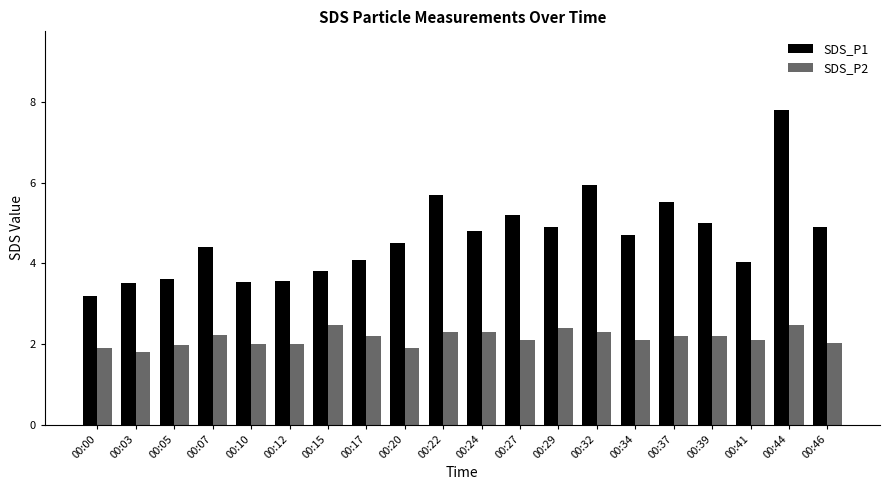

Rank the series by their maximum value, from highest to lowest.

SDS_P1, SDS_P2